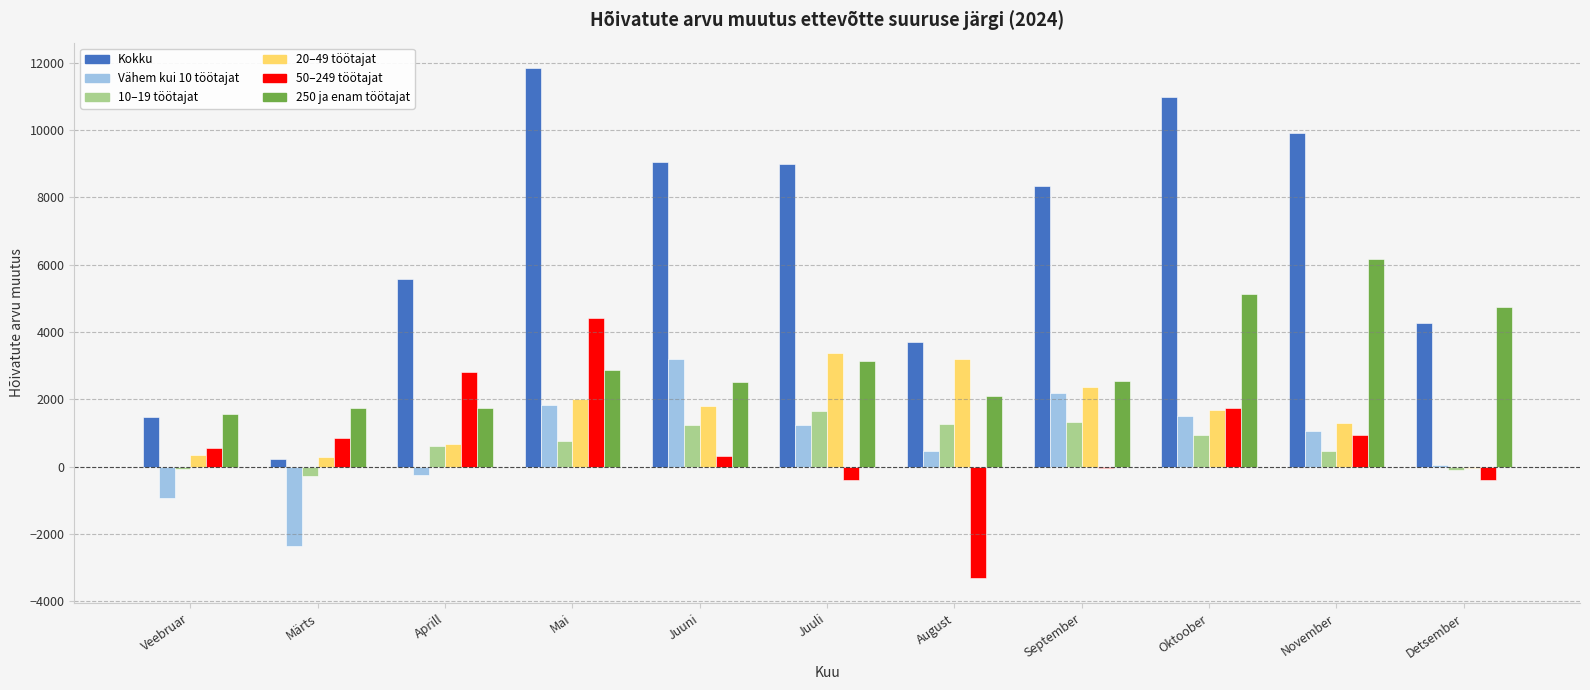

What are all the series names shown in the legend?

Kokku, Vähem kui 10 töötajat, 10–19 töötajat, 20–49 töötajat, 50–249 töötajat, 250 ja enam töötajat